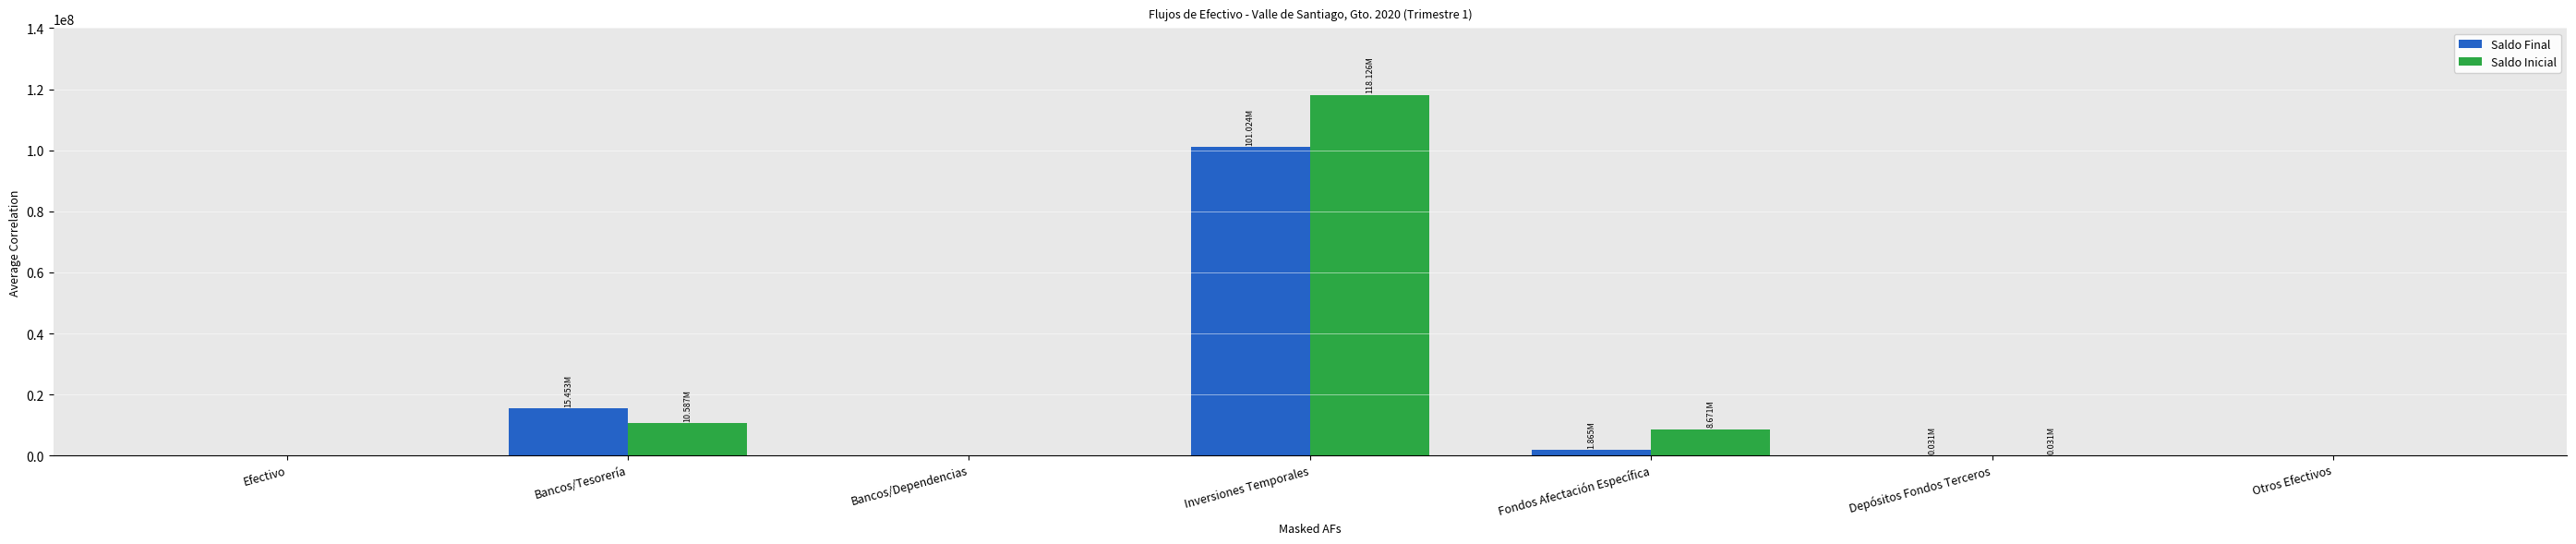

Between Inversiones Temporales and Depósitos Fondos Terceros, which series saw the biggest shift?

Saldo Inicial